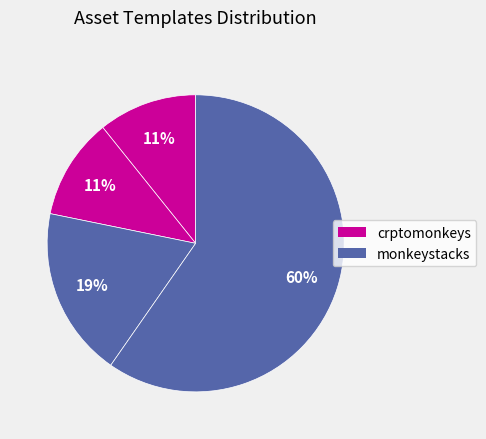

Count the number of slices in the pie.

4